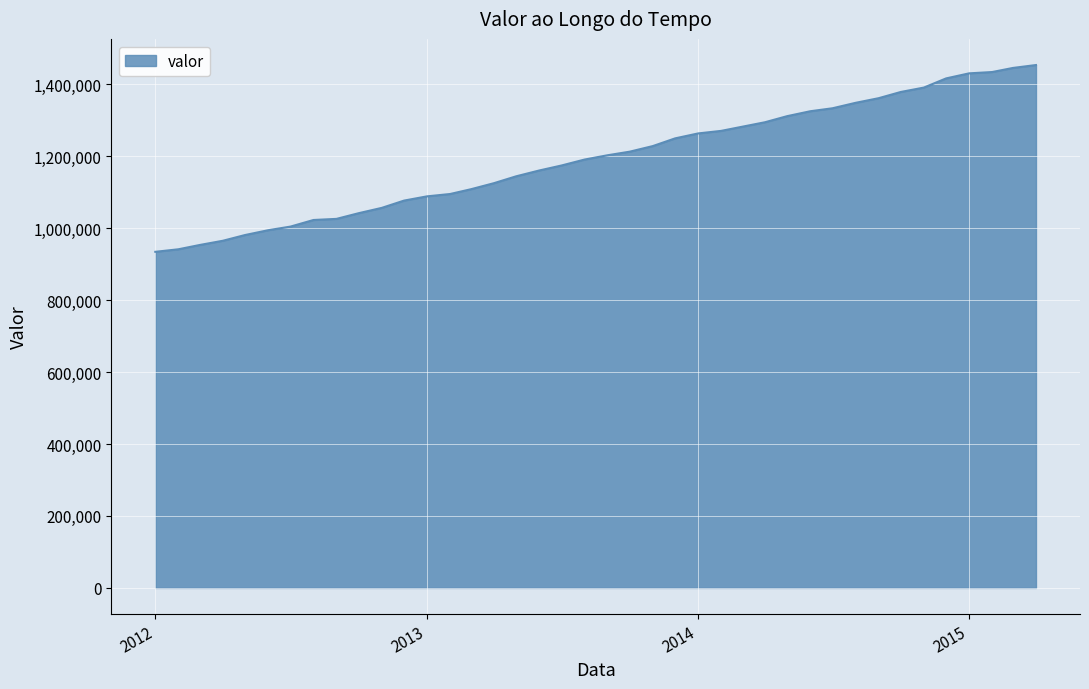

What is the smallest value displayed?

934121